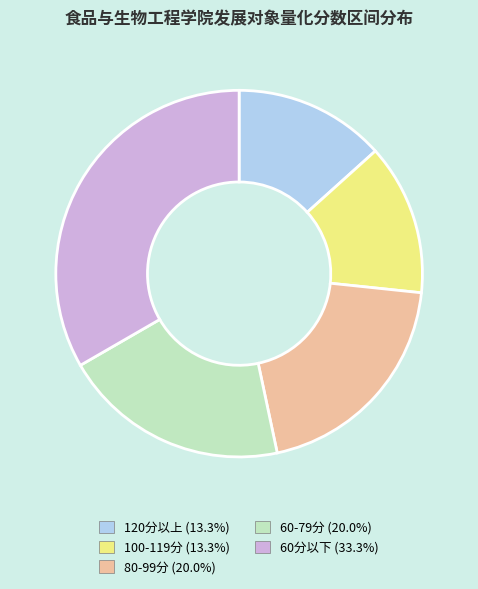

Is there a majority slice in this chart?

No